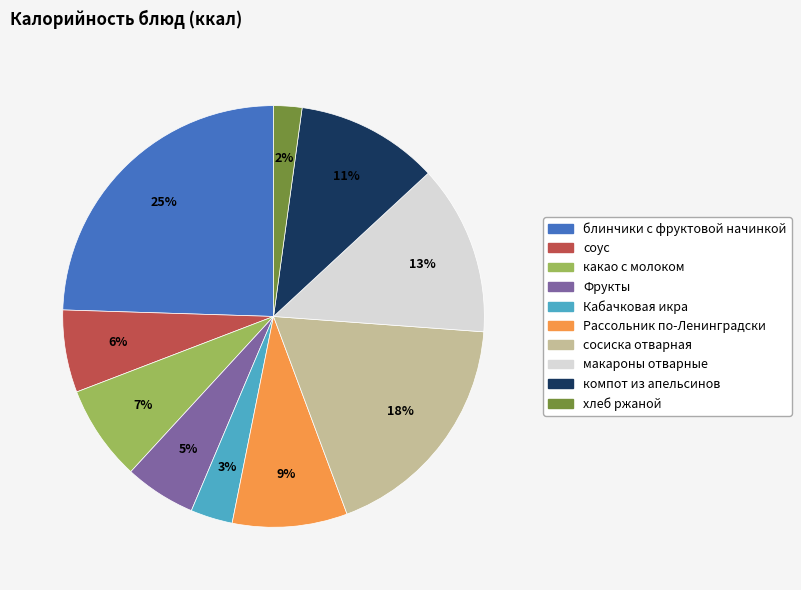

Between блинчики с фруктовой начинкой and хлеб ржаной, which is larger?

блинчики с фруктовой начинкой